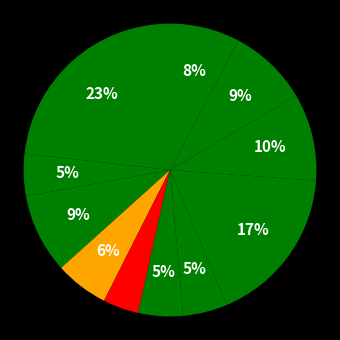

How many slices are in this pie chart?

11